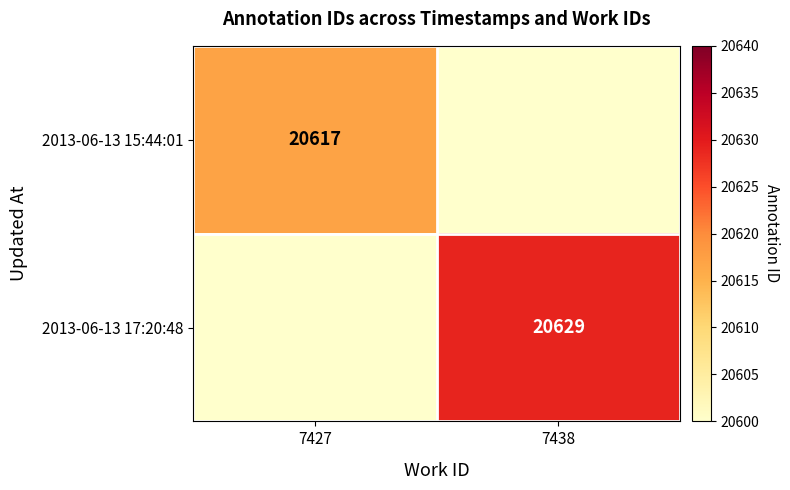

True or false: 2013-06-13 17:20:48 has a value of 20629 at 7438.

True